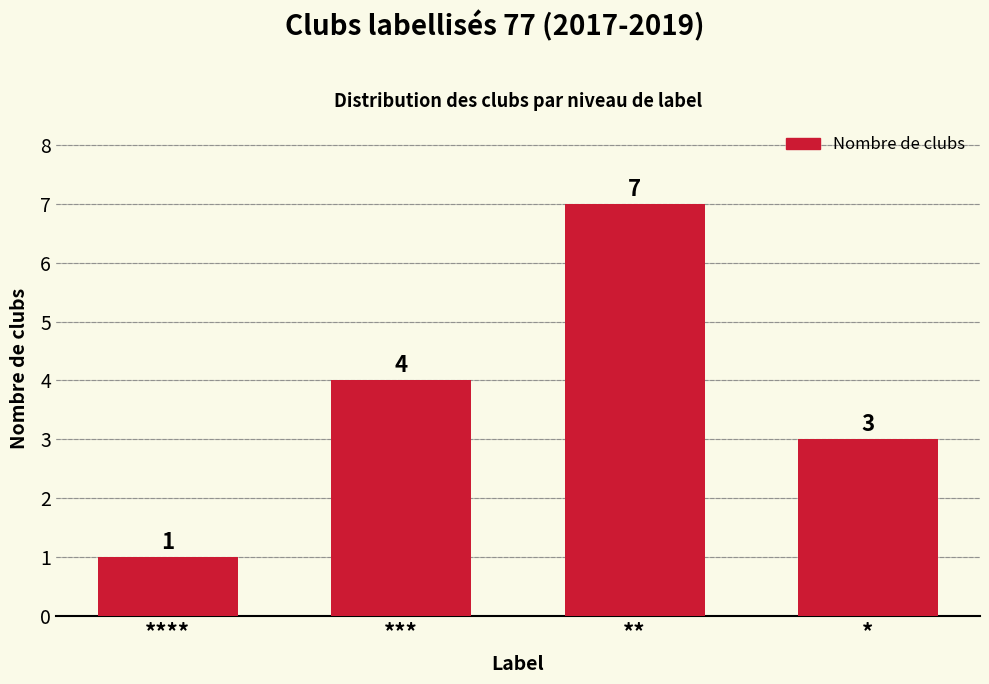

What is the sum of all values?

15